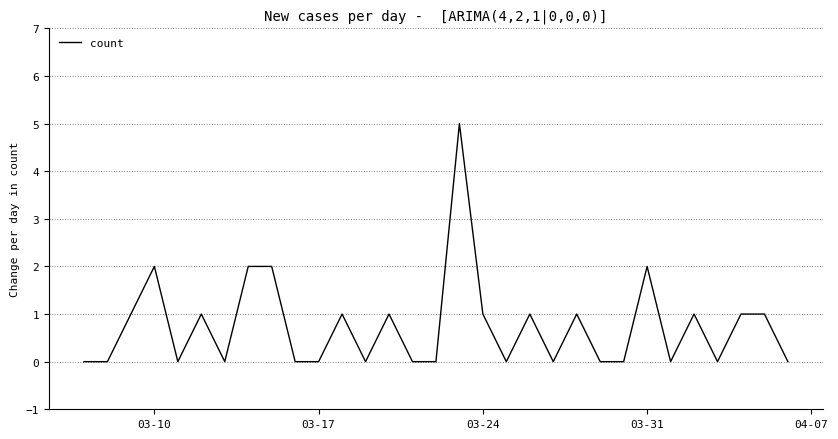

What is the greatest value displayed?

5